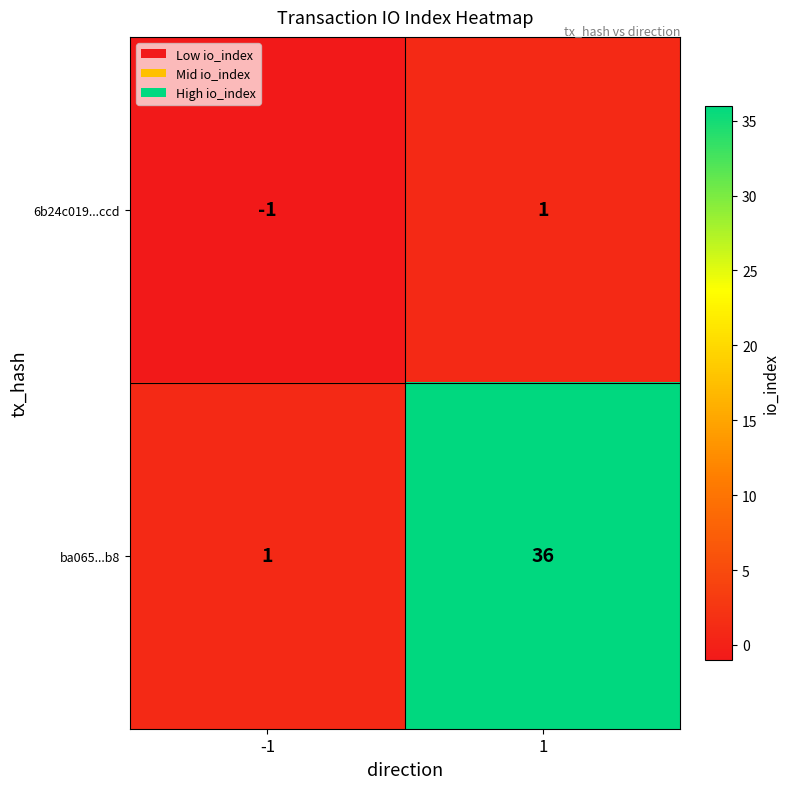

What is the spread (max minus min) of values at 1?

35